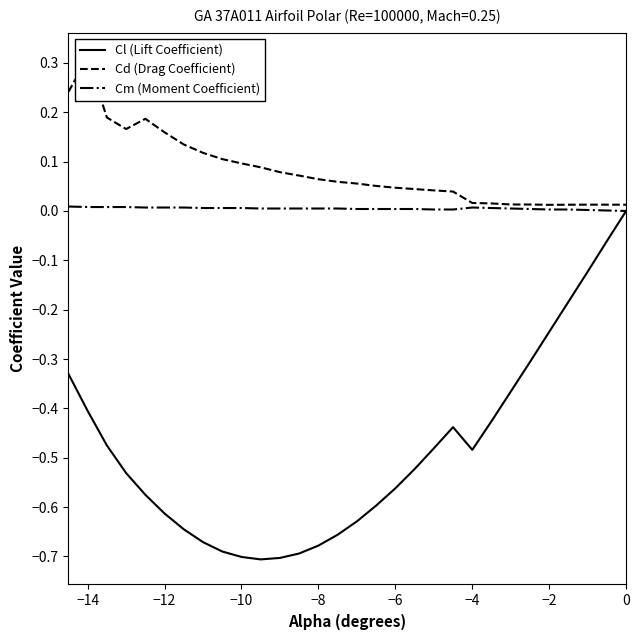

The value of Cl (Lift Coefficient) at −14 is -0.2. True or false?

False